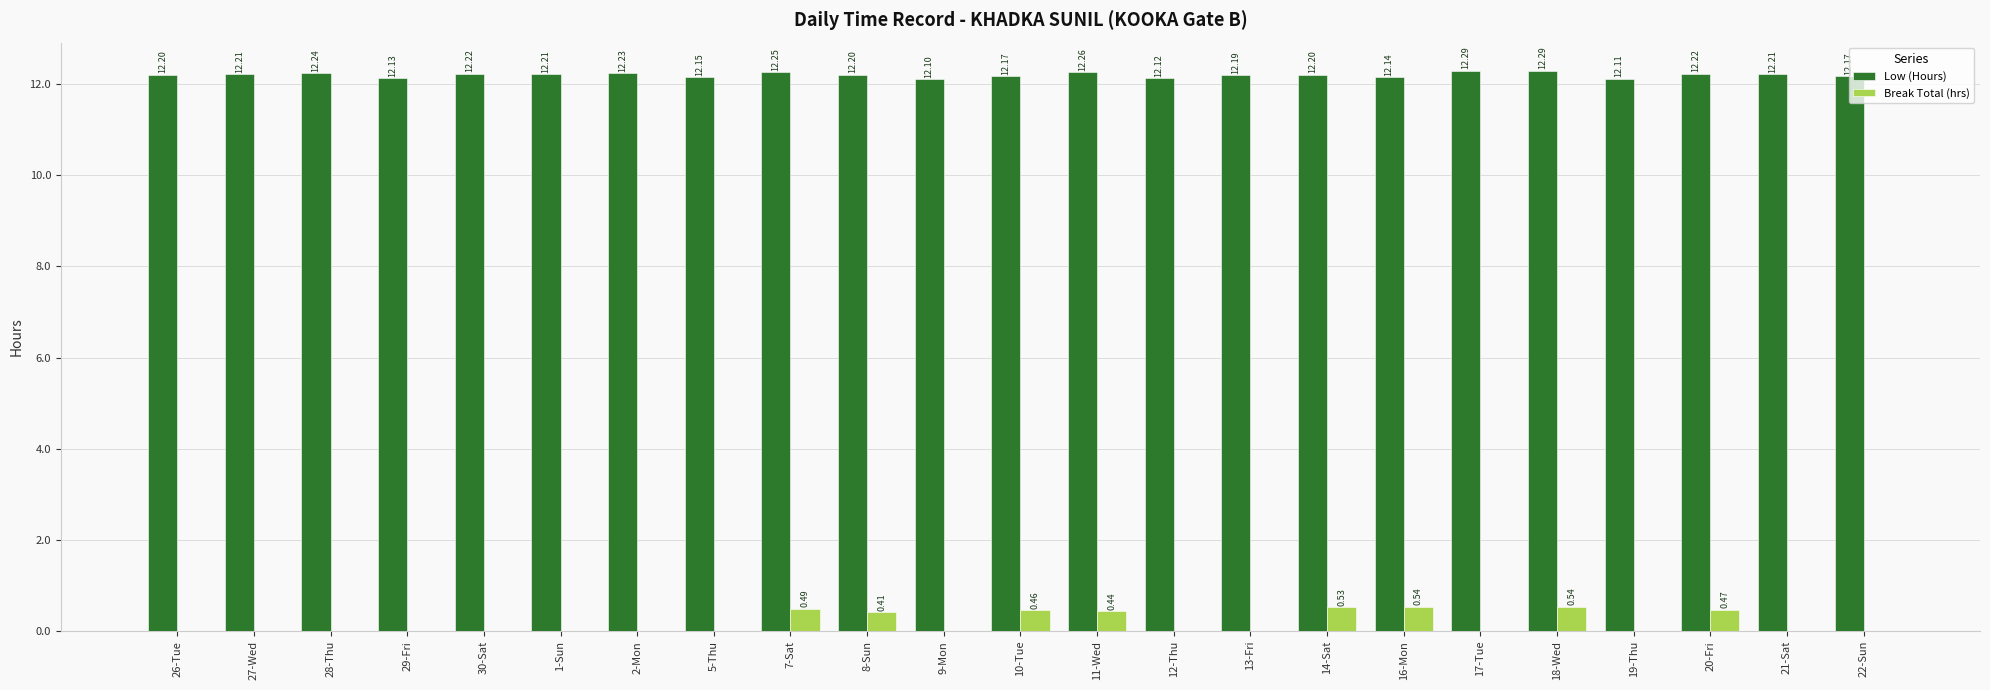

Which series changed the most between 28-Thu and 7-Sat?

Break Total (hrs)